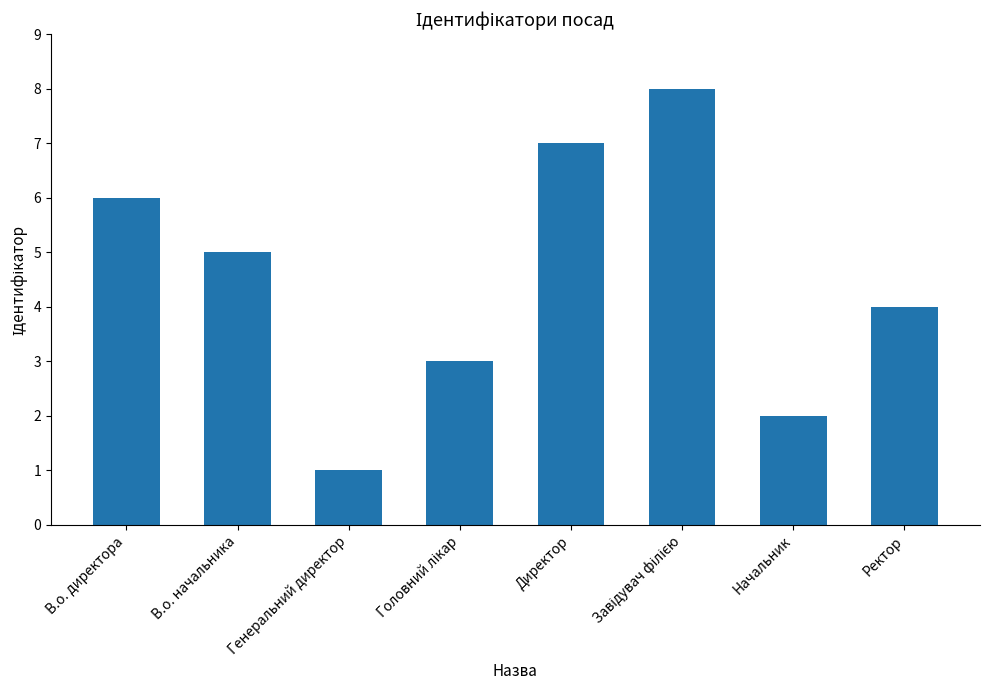

How many data points are less than 5?

4